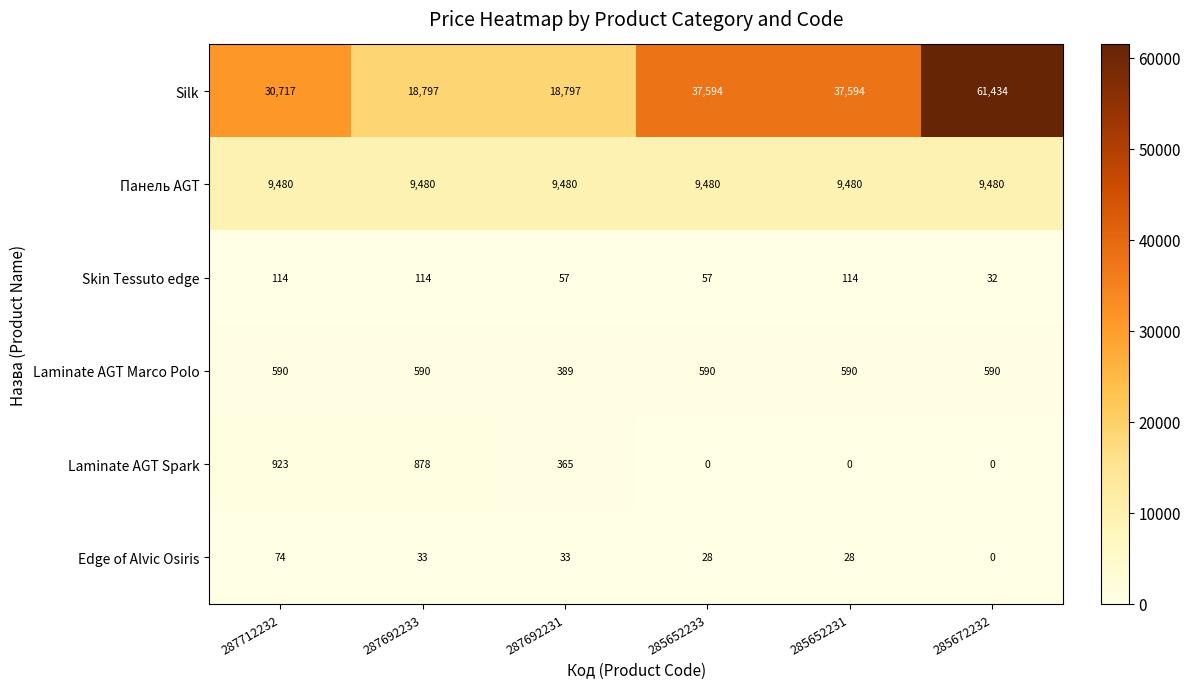

What is the difference between the Silk values at 287692233 and 287712232?

11920